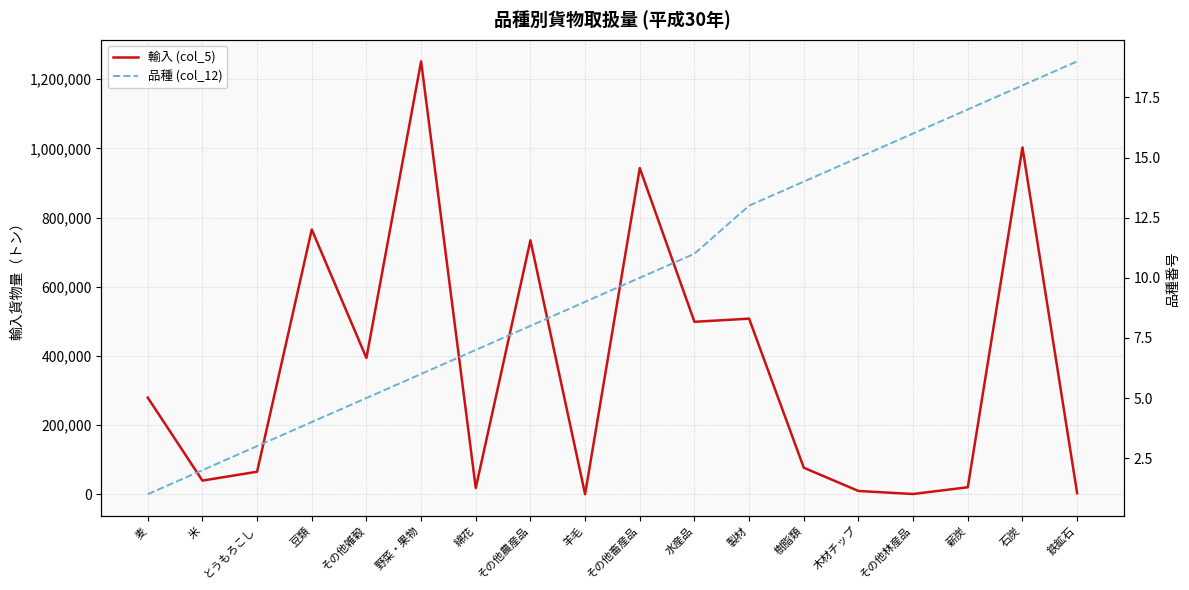

The 品種 (col_12) series shows 17 at 製材. True or false?

False